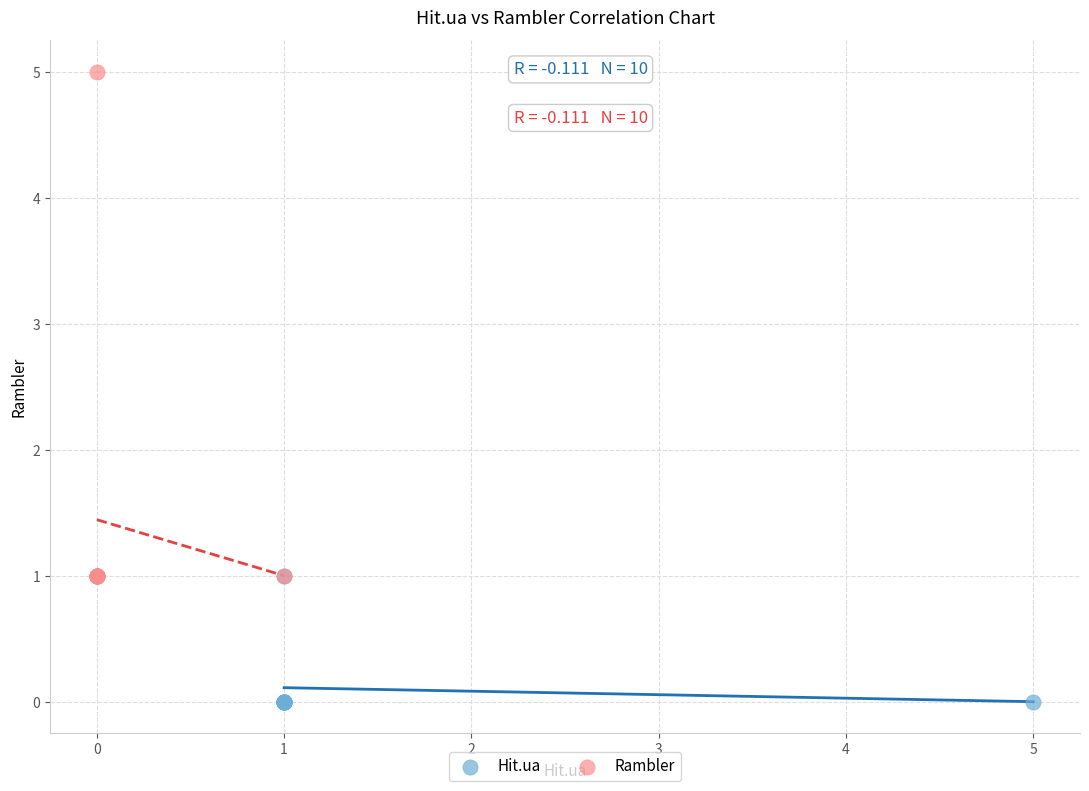

What are all the series names shown in the legend?

Hit.ua, Rambler